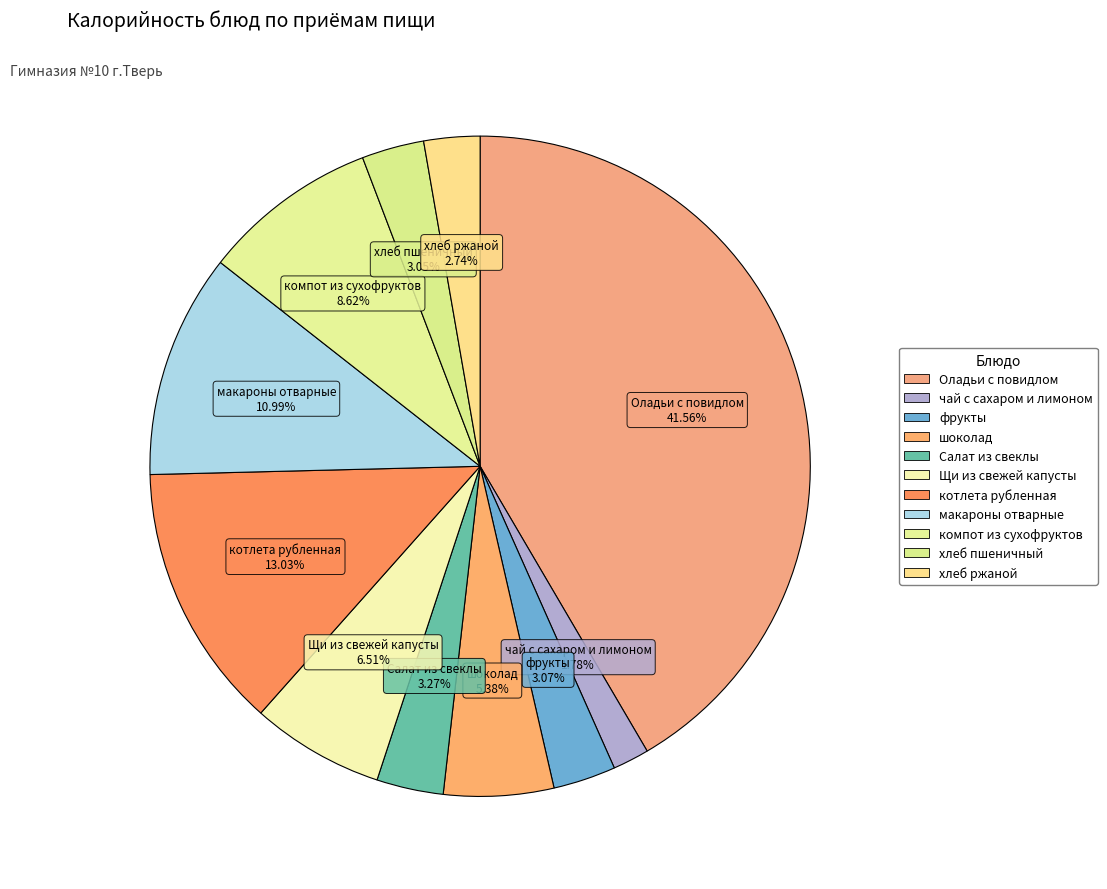

To the nearest percent, what is the combined percentage of чай с сахаром и лимоном and фрукты?

5%